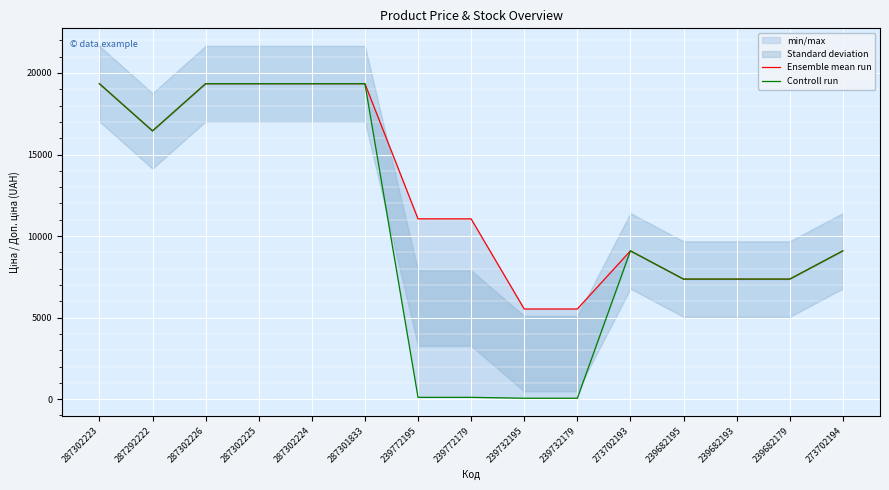

Which series changed the most between 287302223 and 239732179?

Controll run